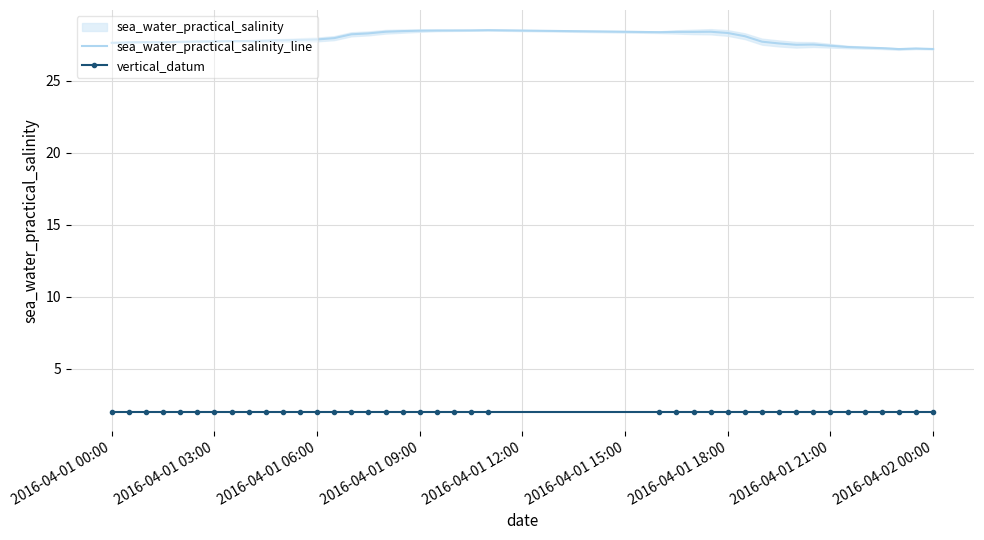

Is it true that vertical_datum equals 2.0 at 2016-04-01 21:00?

True